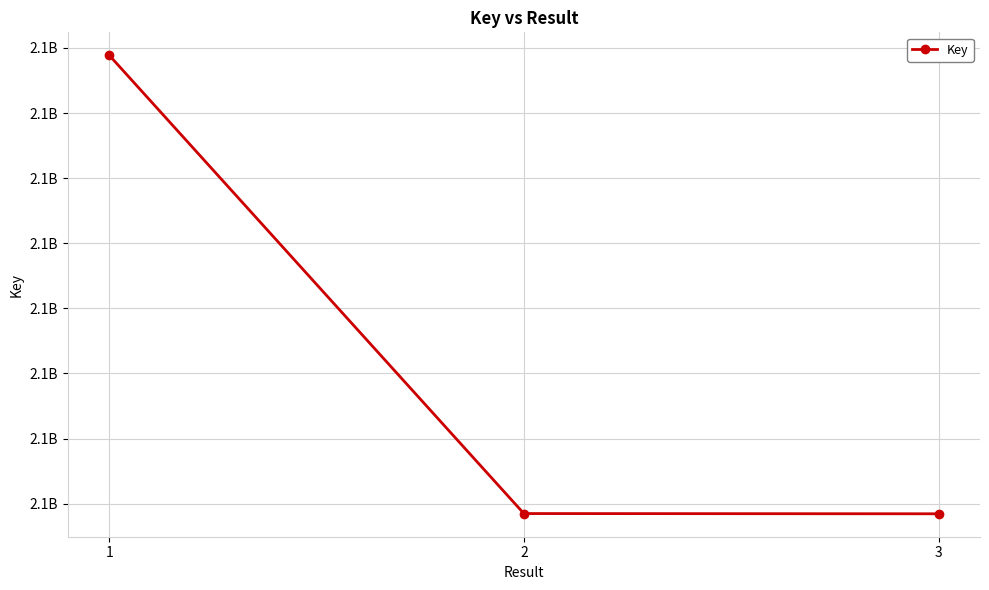

Approximately how many times larger is the value at 1 compared to 2?

1.0